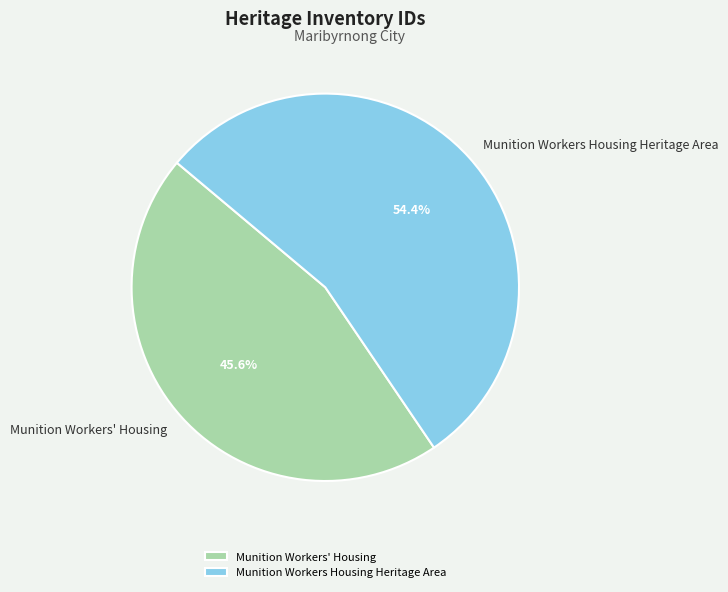

Rank the categories by value from highest to lowest.

Munition Workers Housing Heritage Area, Munition Workers' Housing